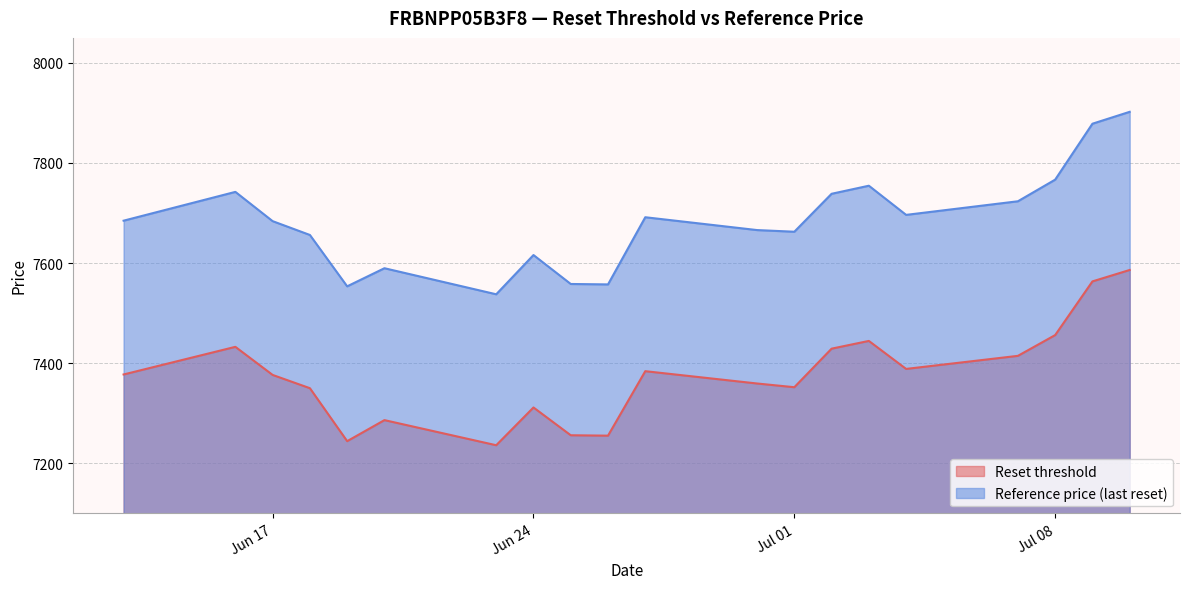

What is the average value of the Reference price (last reset) series?

7683.0